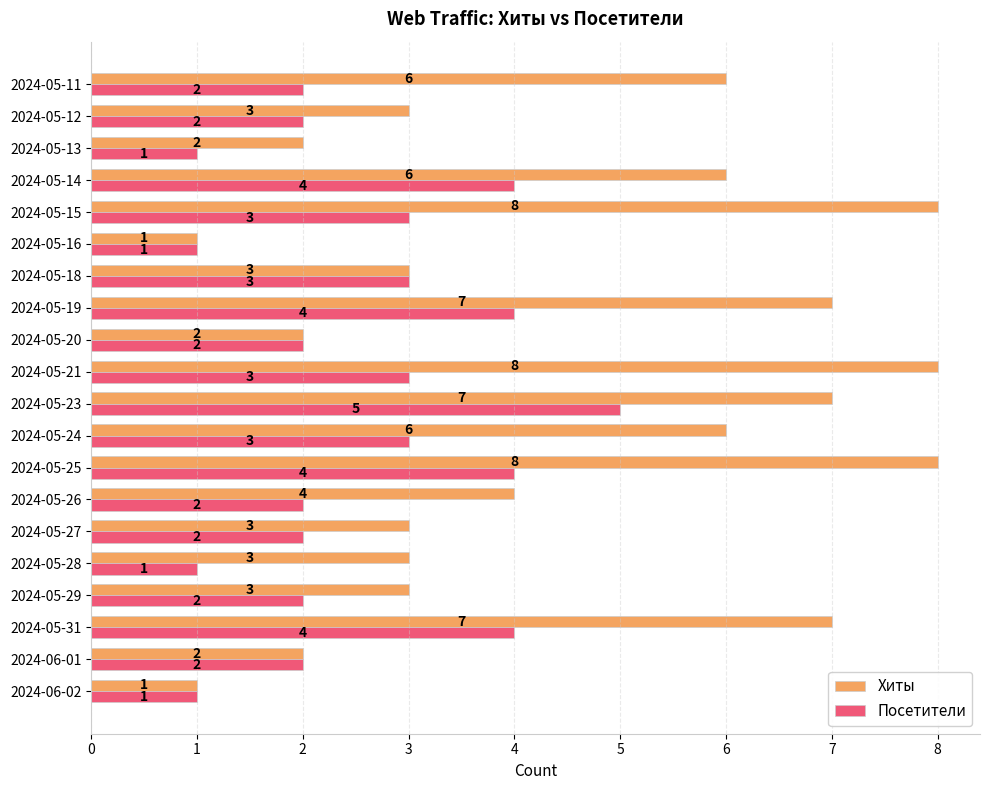

Rank the series by their average value, from lowest to highest.

Посетители, Хиты